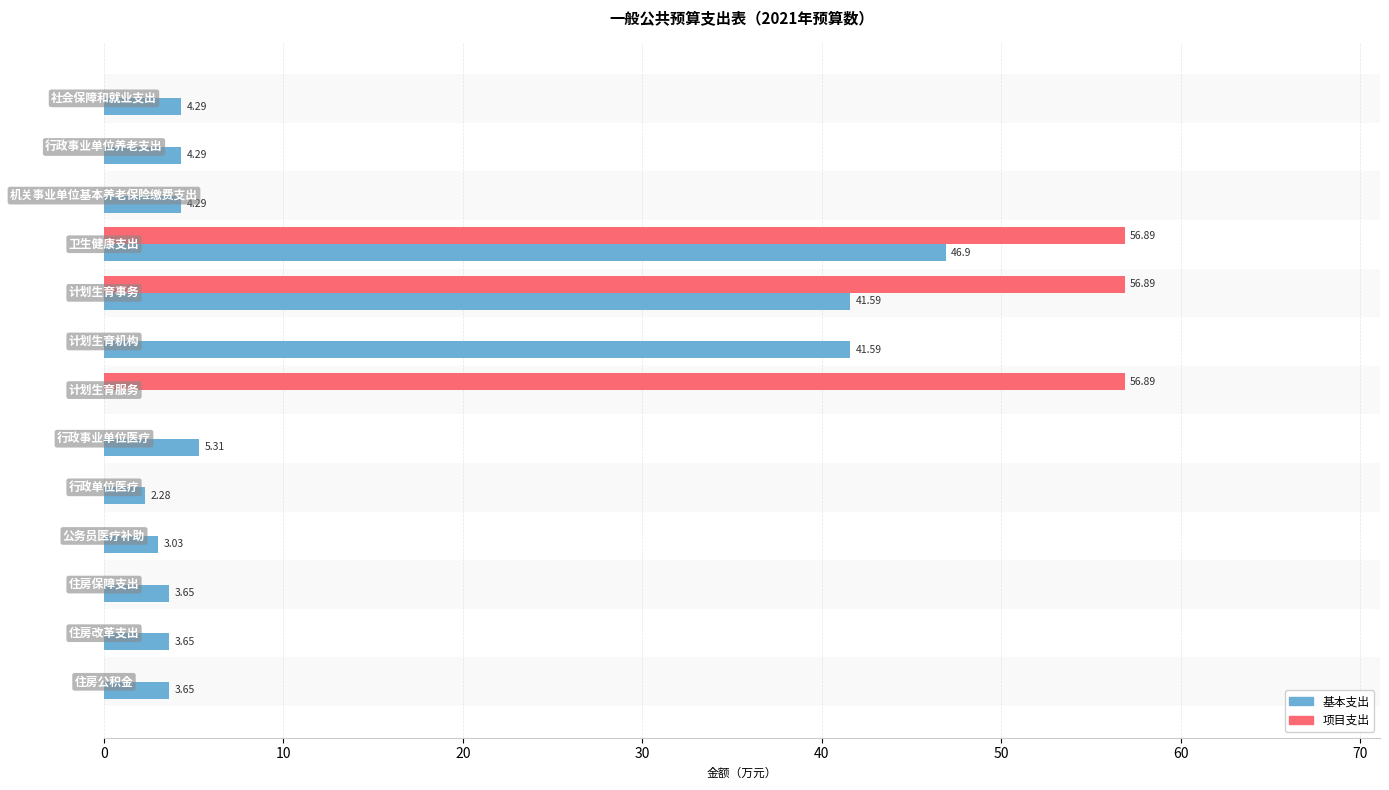

Which series has the largest total across all categories?

项目支出